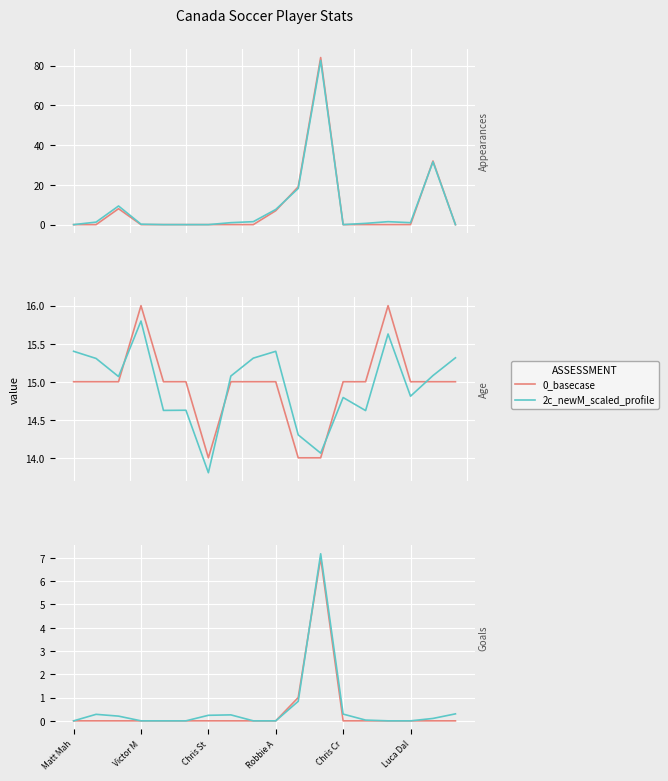

Is it true that 0_basecase equals 3.3 at Chris St?

False